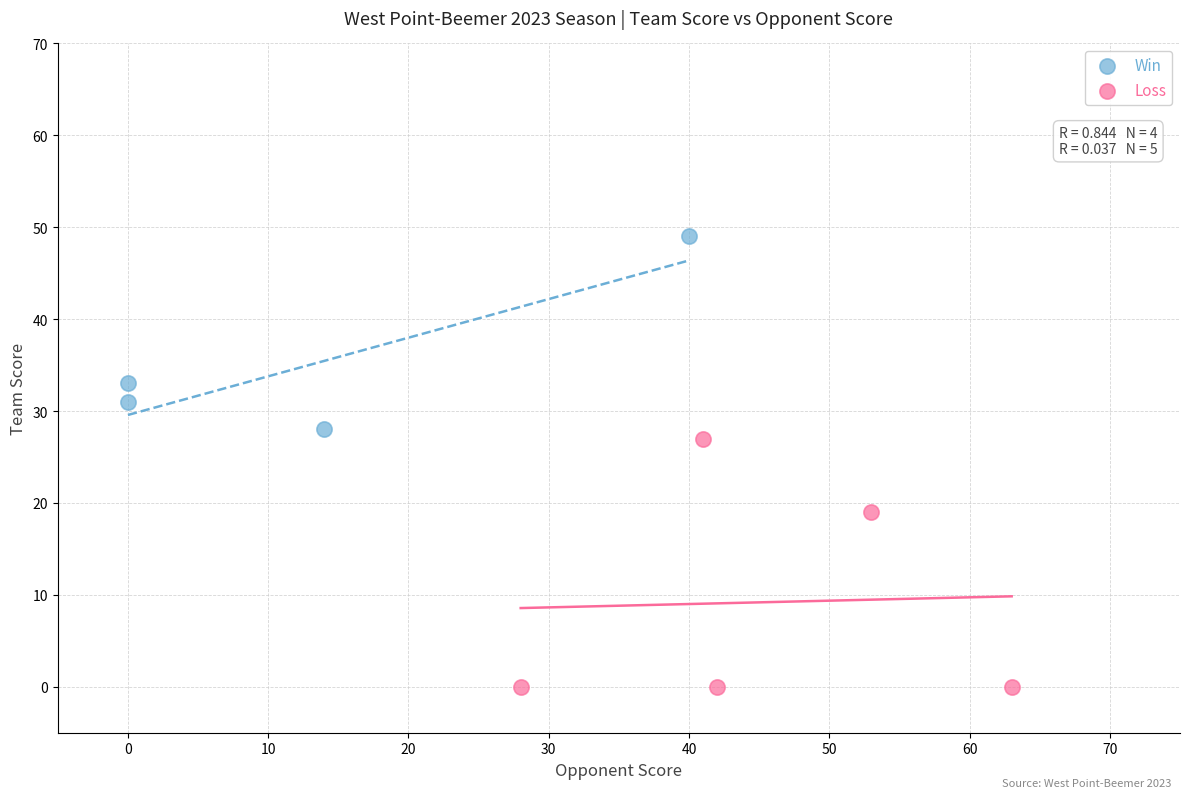

Which series contains the lowest Y value?

Loss